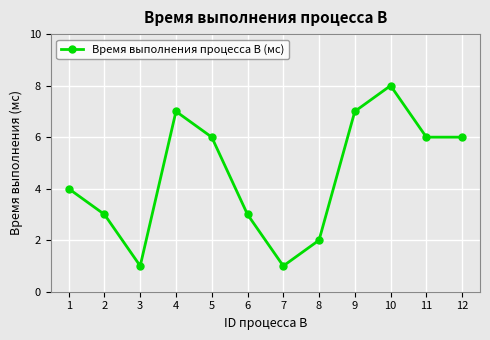

What is the value of the 5th point from the left?

6